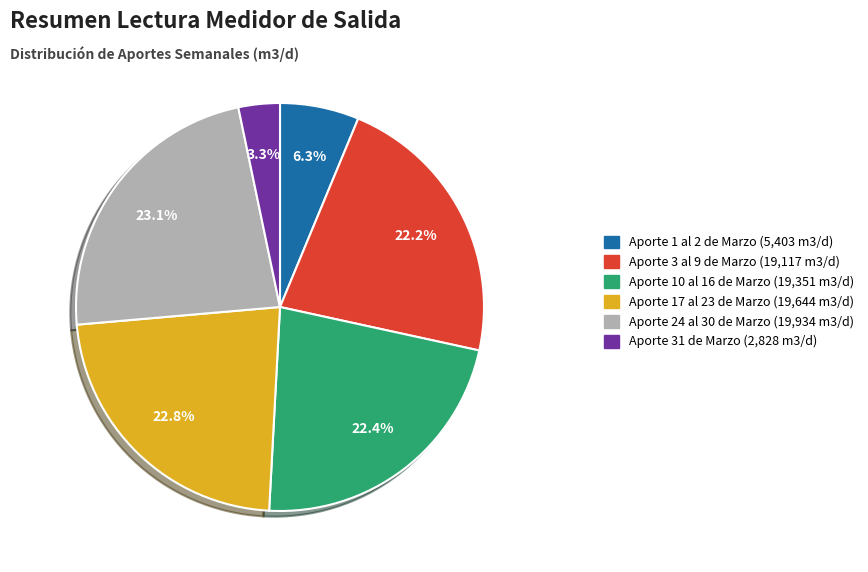

Does Aporte 24 al 30 de Marzo account for over 50% of the chart?

No